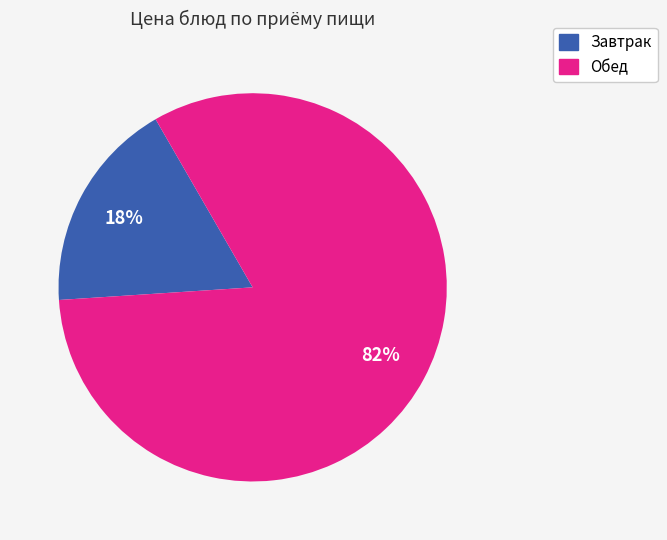

To the nearest percent, what is the average slice percentage?

50%